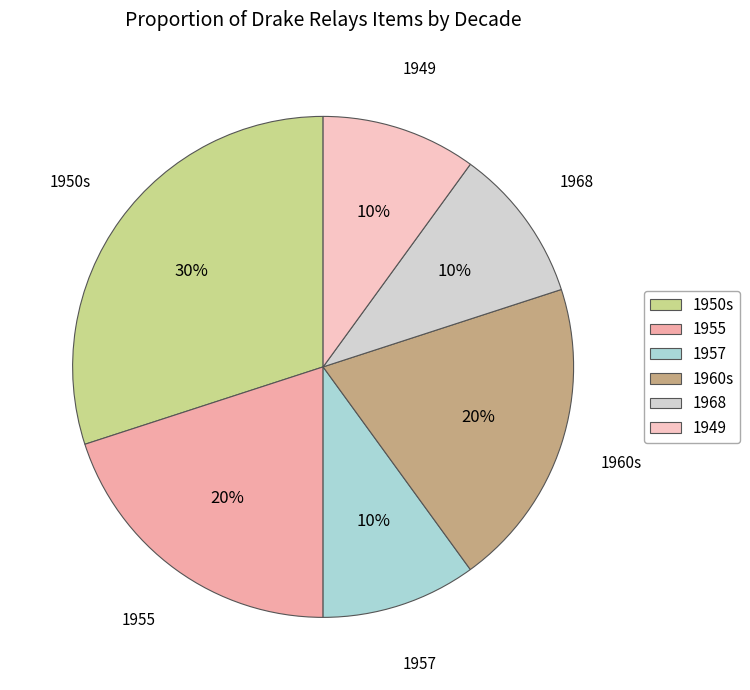

What percentage is the 1957 slice, to the nearest percent?

10%